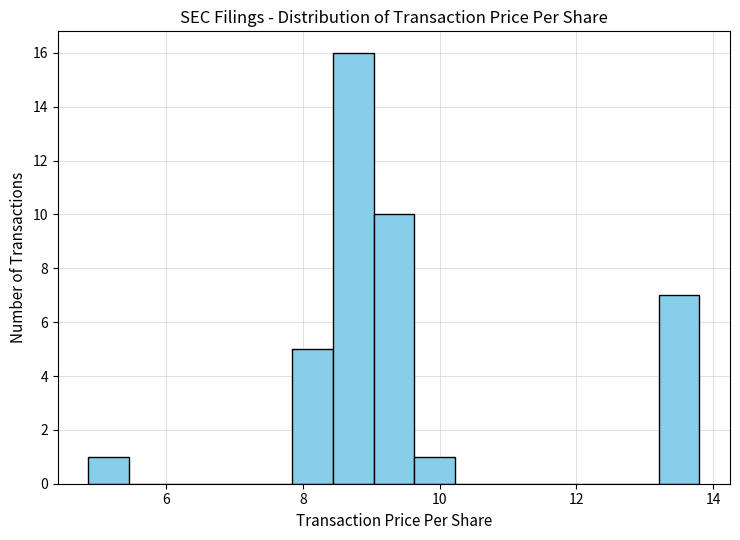

Around what value on the x-axis is the tallest bar? Give the approximate position of its centre, as read against the axis.

8.8